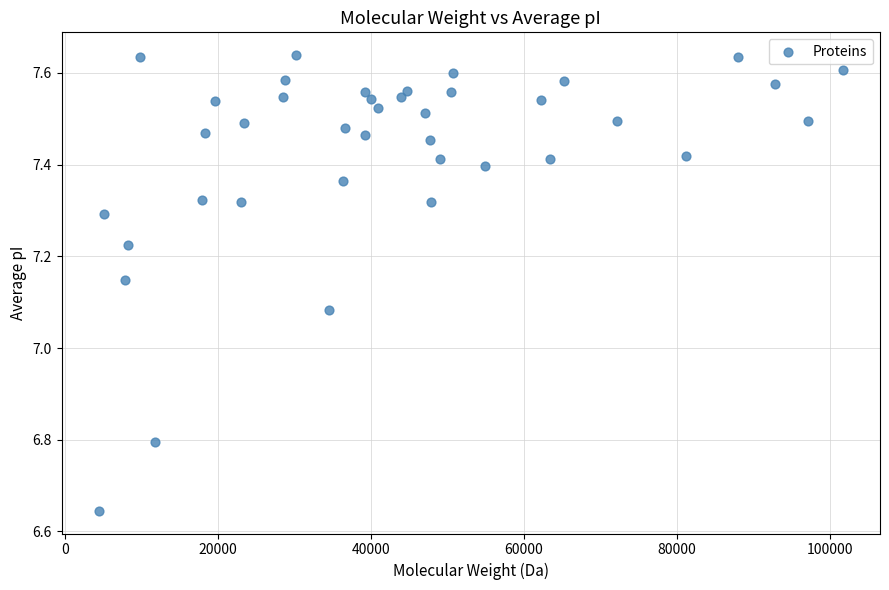

What is the range of X values (max minus min)?

97173.3